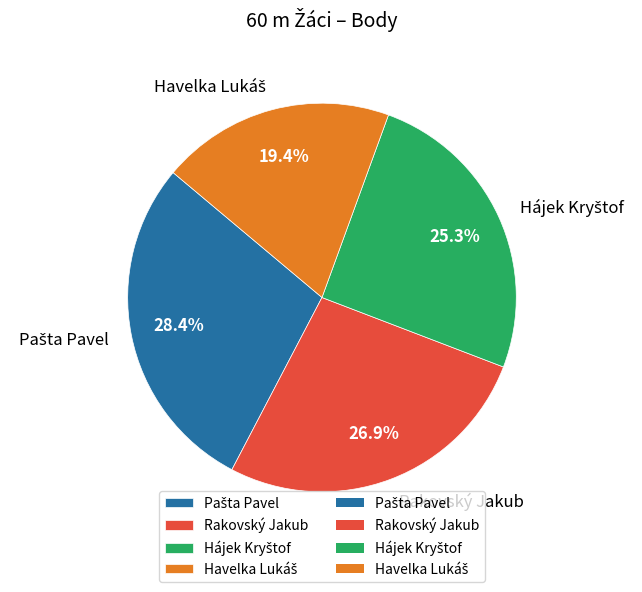

Count the number of slices in the pie.

4